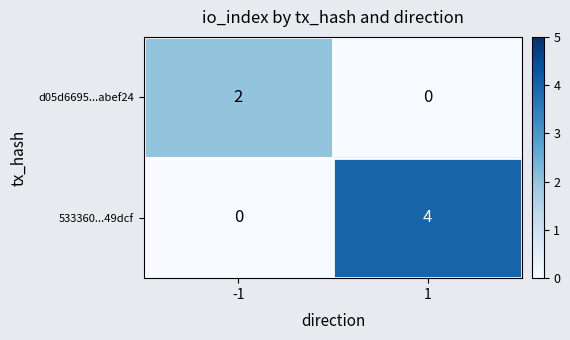

At how many categories does at least one series exceed 3?

1